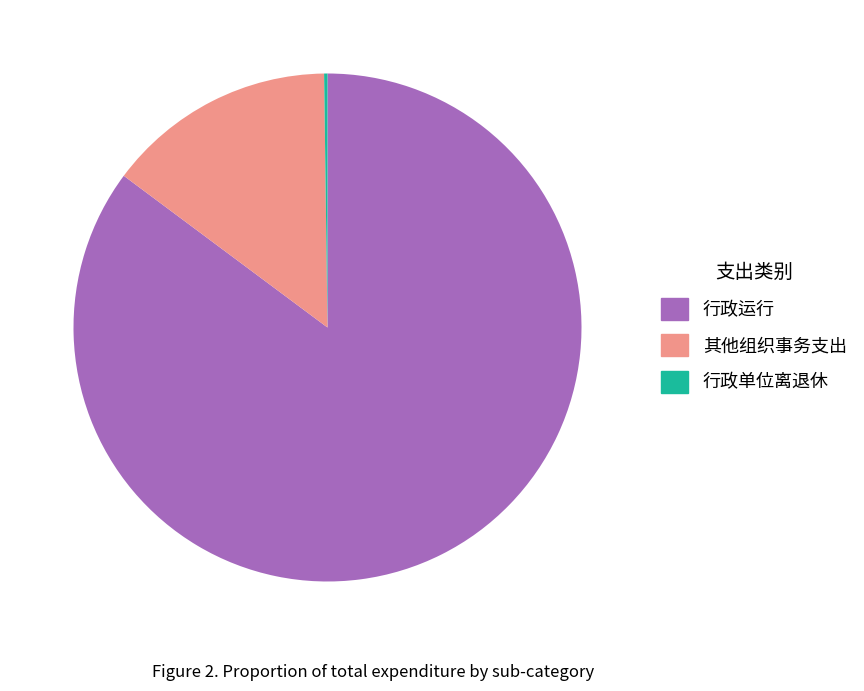

The 行政运行 slice represents 85% of the pie. True or false?

True